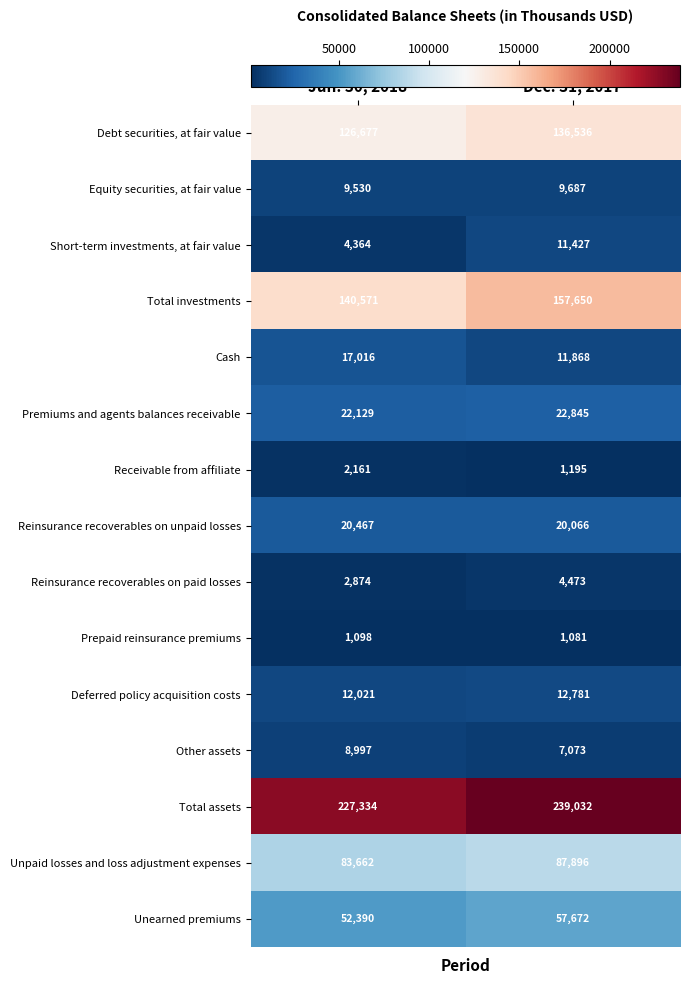

What value does the Unpaid losses and loss adjustment expenses series have at Jun. 30, 2018?

83662